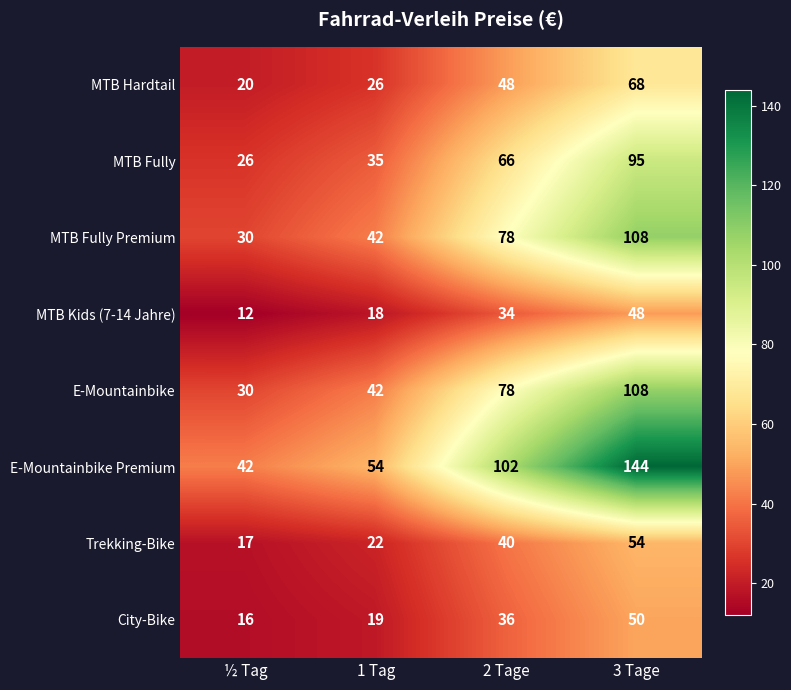

What is the difference between the E-Mountainbike Premium values at 2 Tage and ½ Tag?

60